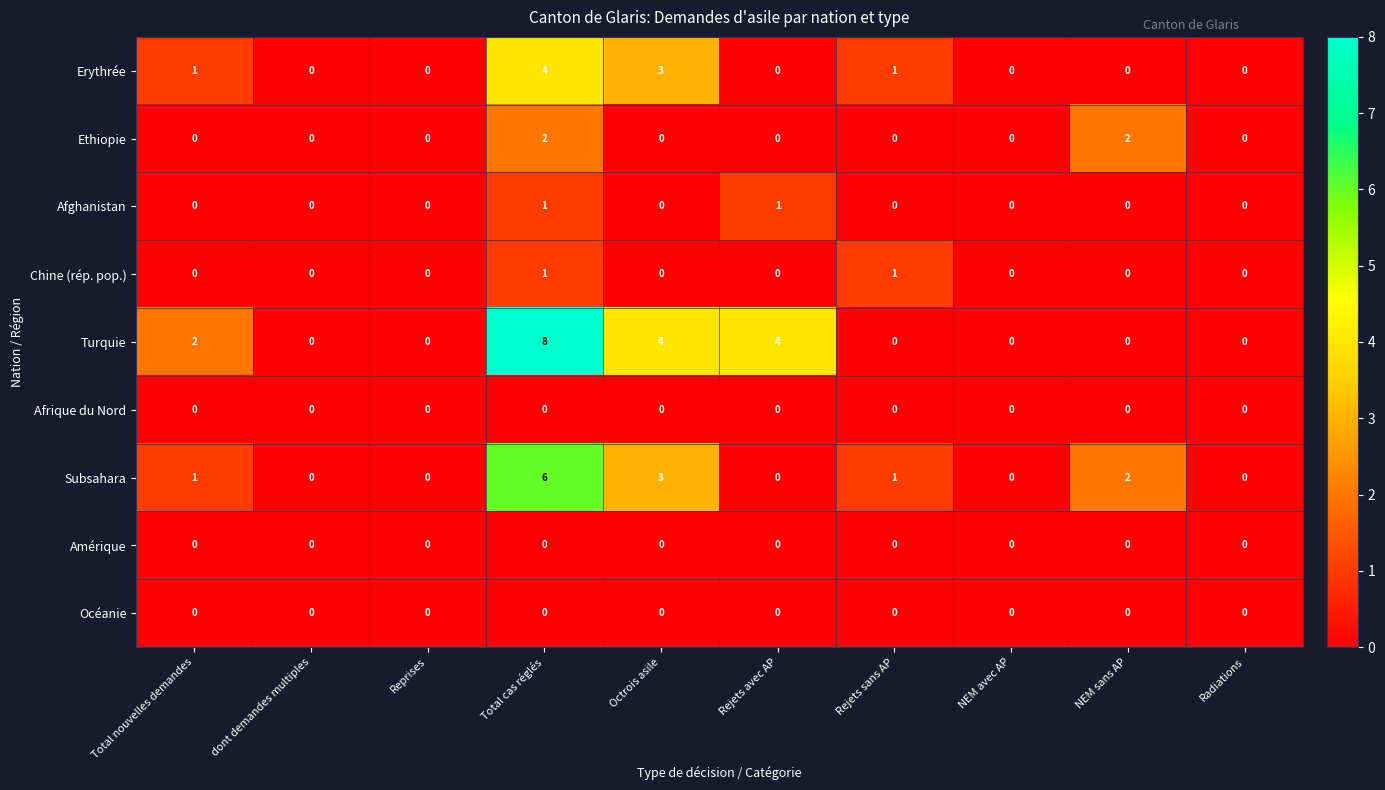

Is it true that Ethiopie equals 1 at Octrois asile?

False